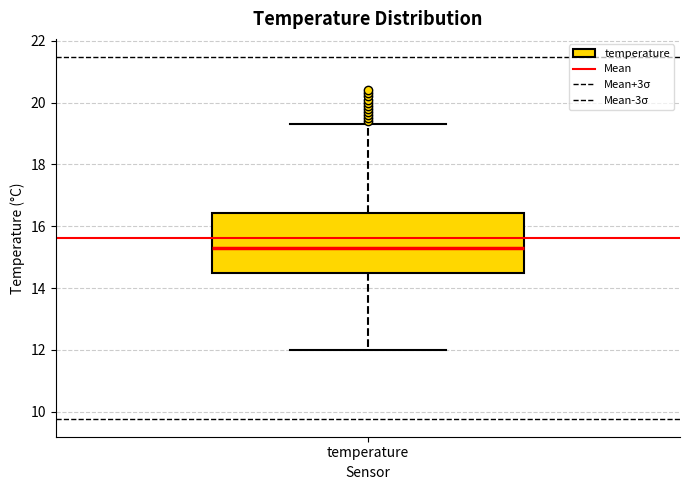

Where is the lower edge of the box for temperature on the y-axis? The values are not printed on the chart, so give them approximately, as read against the axis.

14.4